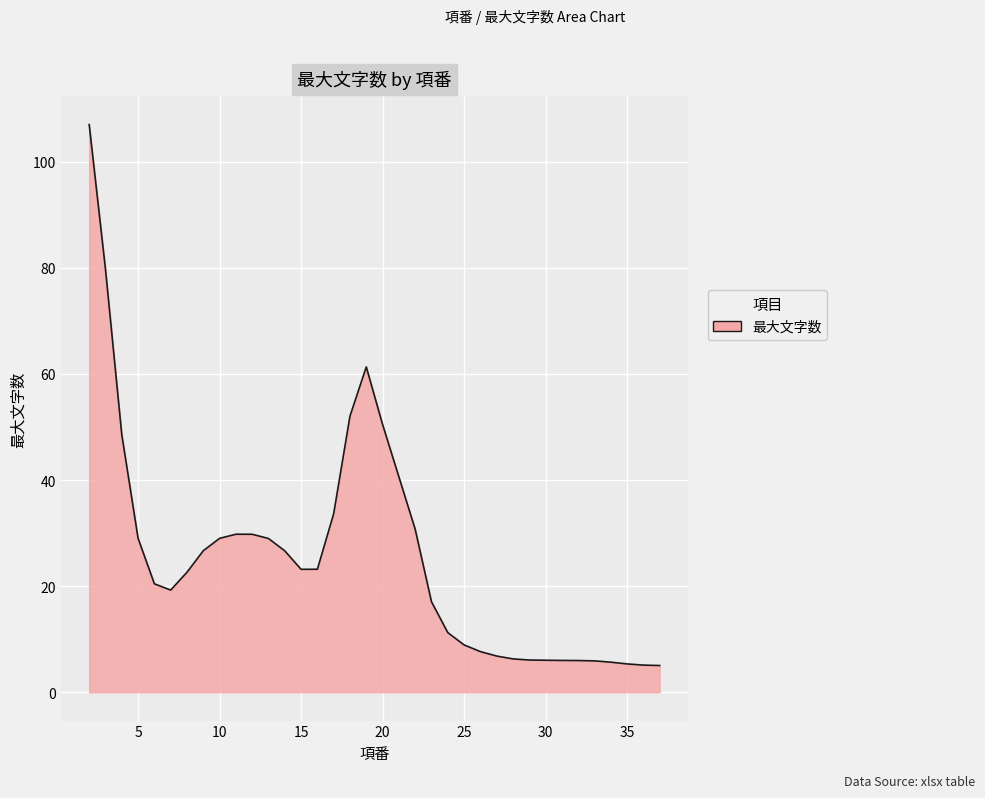

What is the greatest value displayed?

107.0